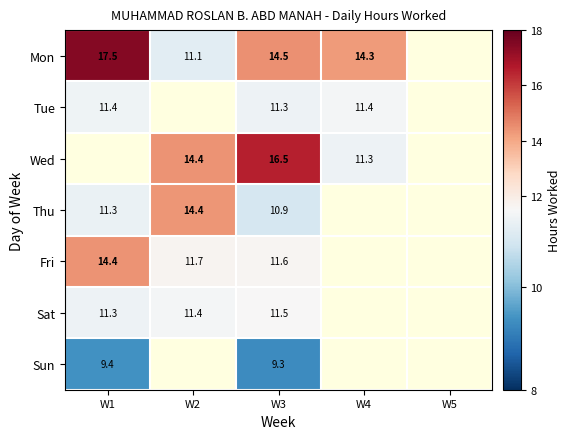

True or false: Thu has a value of 15.9 at W3.

False